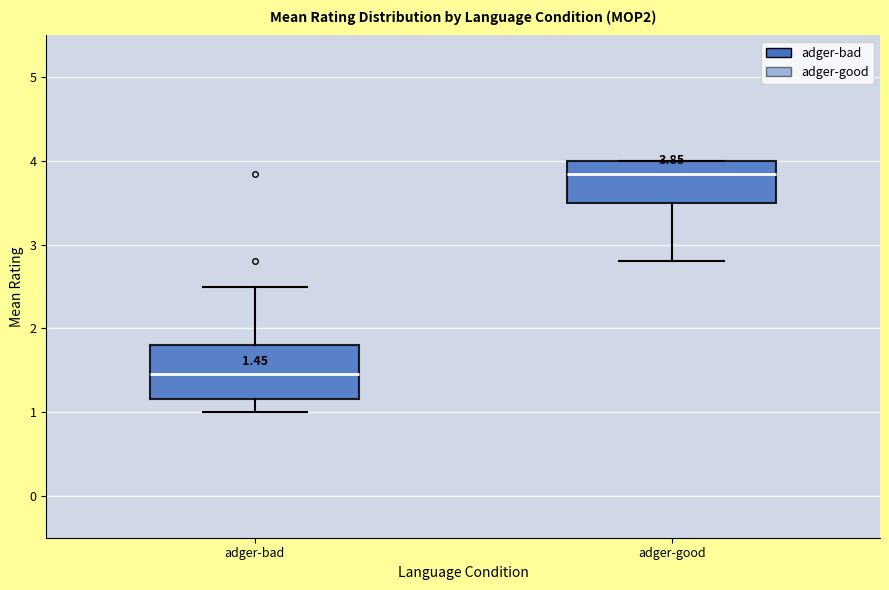

Which box's median line is the highest?

adger-good